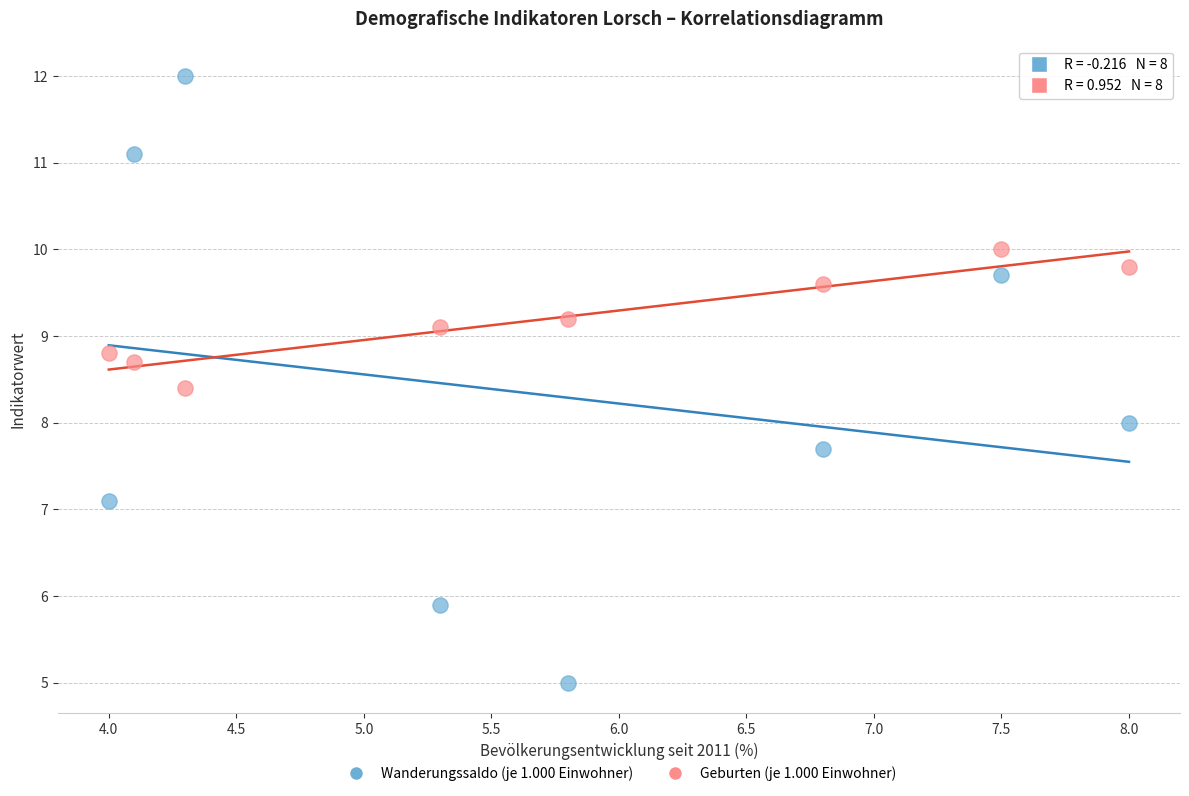

Which series has the widest spread of Y values?

Wanderungssaldo (je 1.000 Einwohner)